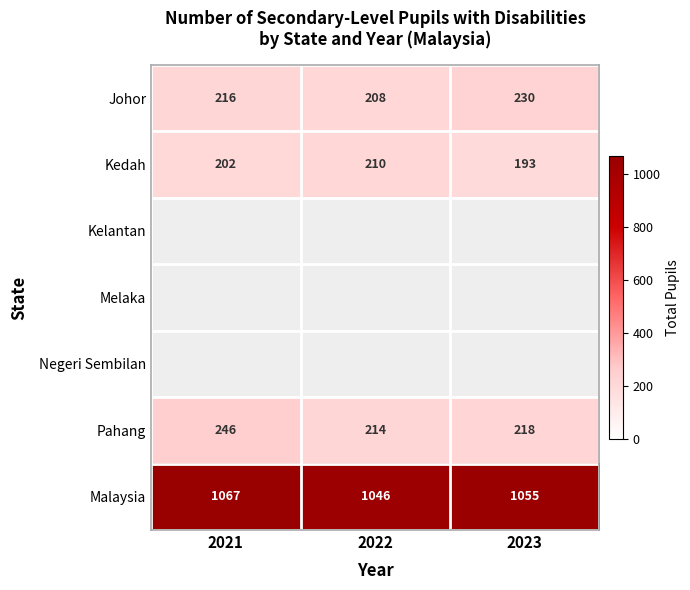

How many values in the Kedah series exceed 202?

1